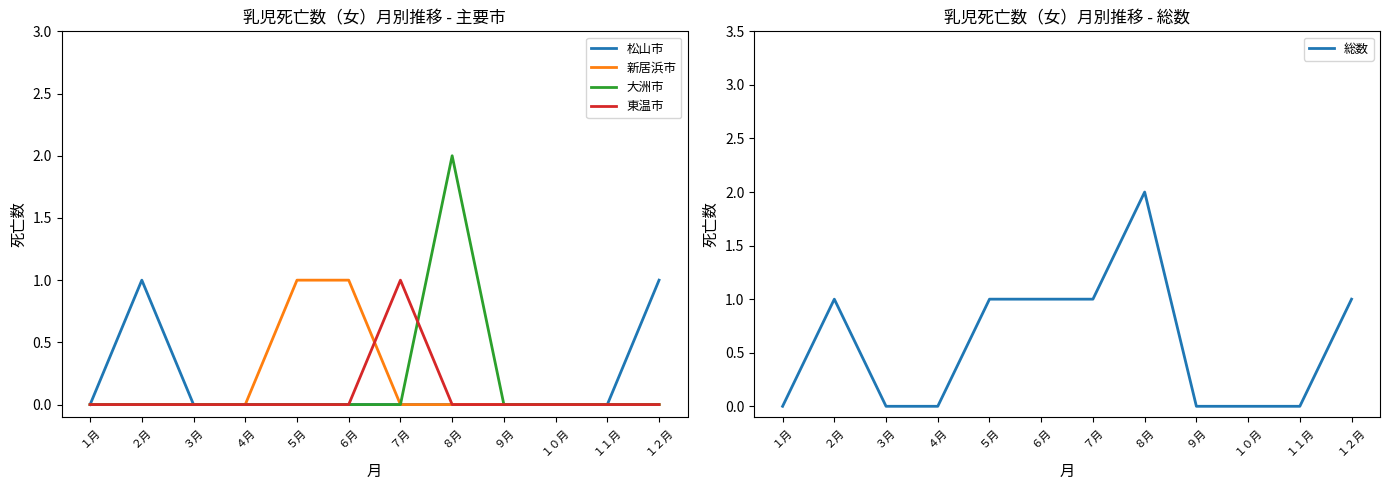

What is the sum of all 東温市 values?

1